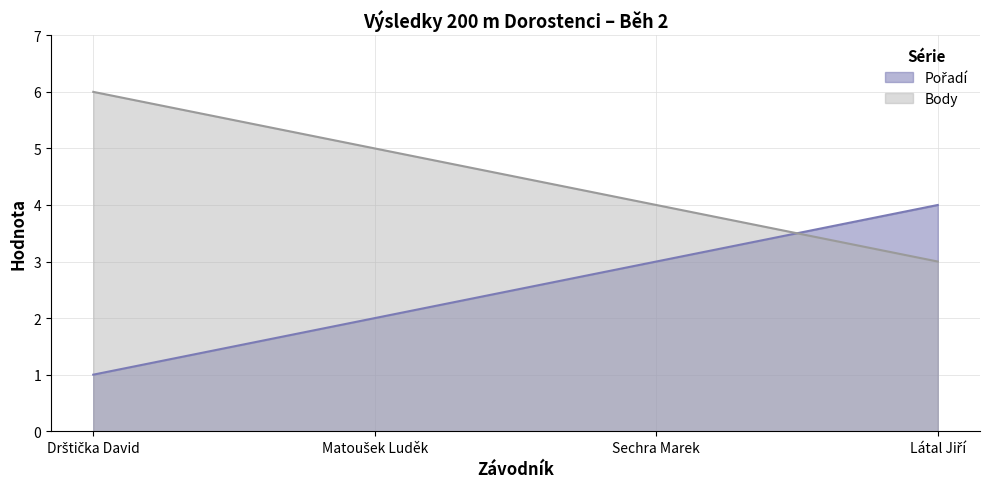

Which series has the largest total across all categories?

Body